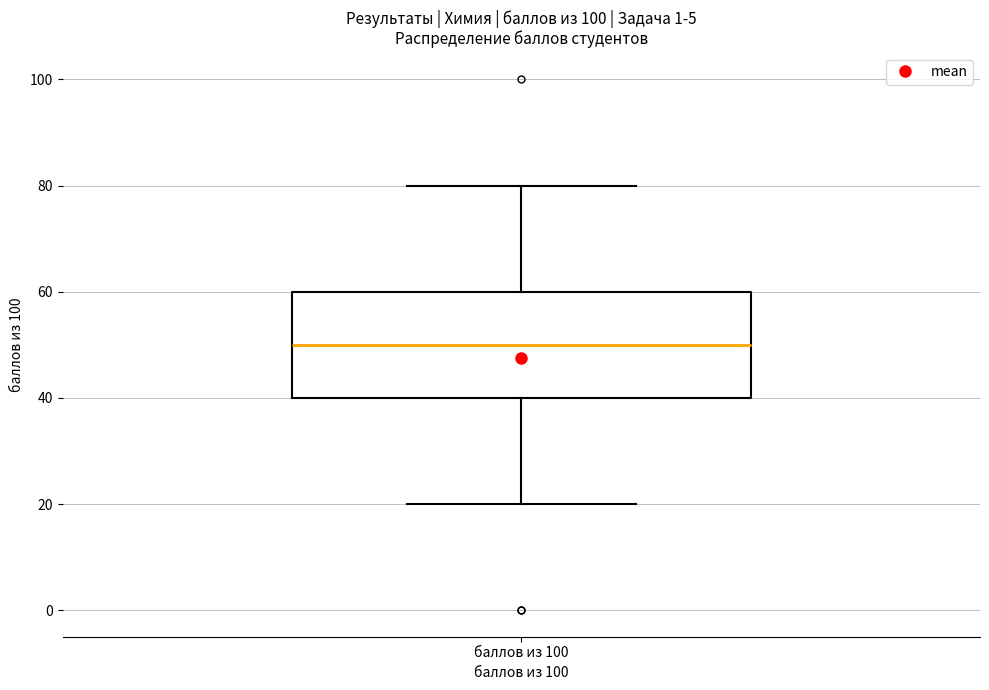

Transcribe this box plot: give where the median line is, the range the box spans, and where the two whiskers end, as read against the y-axis. The values are not printed on the chart, so give them approximately, as read against the axis.

median 50, box 40 to 60, whiskers 20 to 80